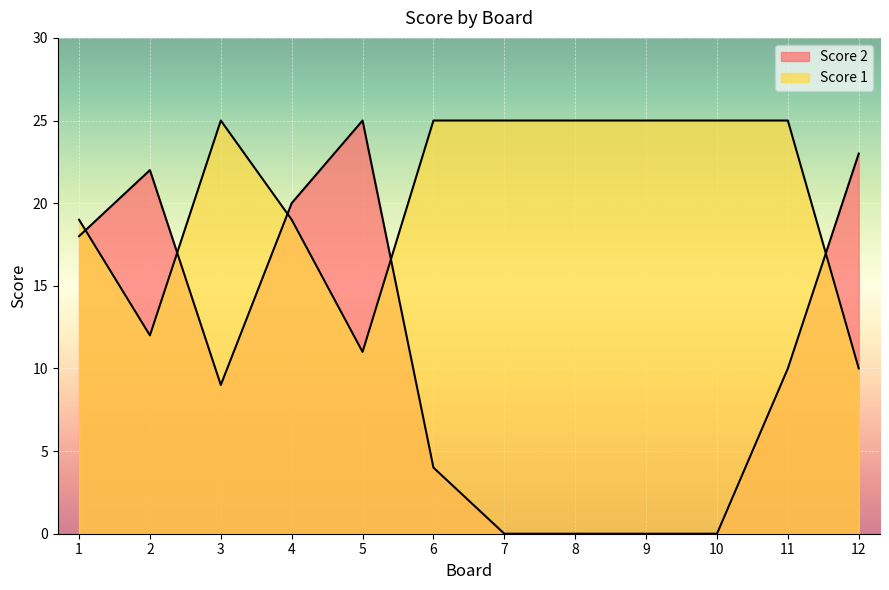

What is the difference between the maximum and minimum values in the Score 1 series?

15